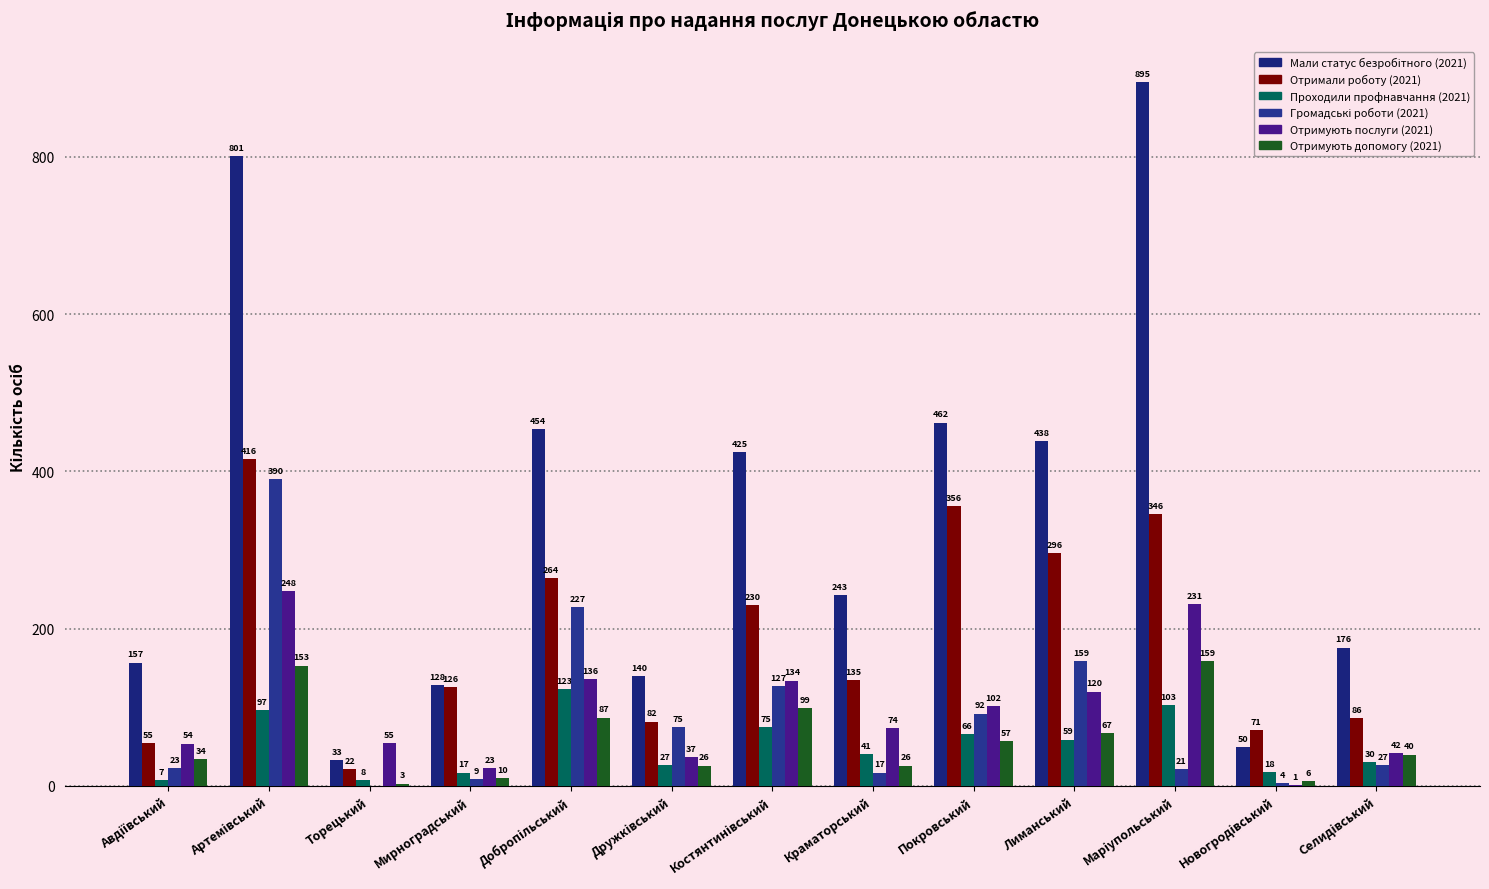

What is the value of the Проходили профнавчання (2021) bar at the 6th from the left?

27